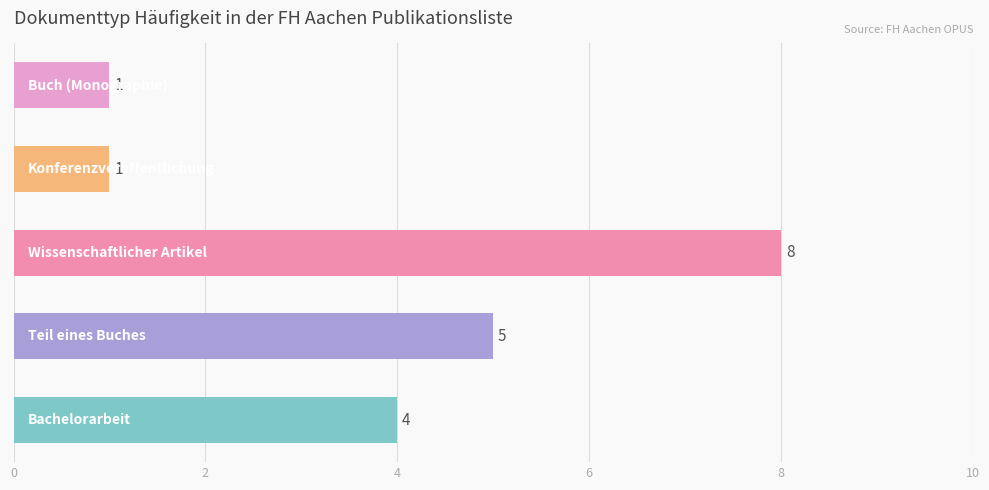

What is the sum of all values?

19